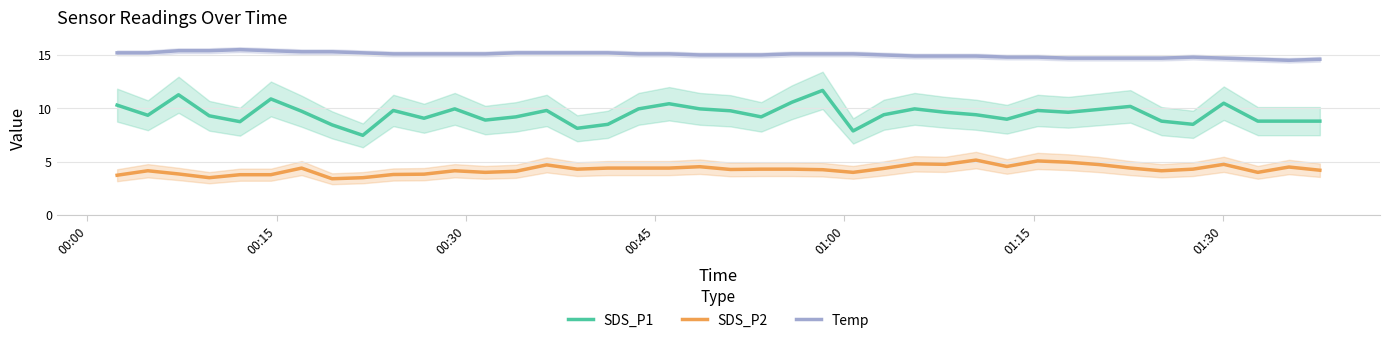

What is the lowest value of the SDS_P2 series?

3.4